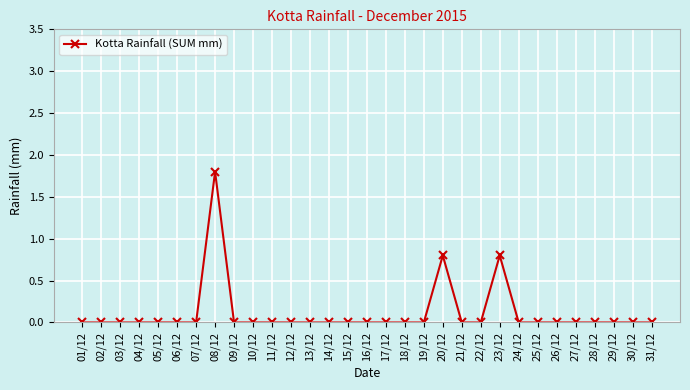

What is the sum of all values?

3.4